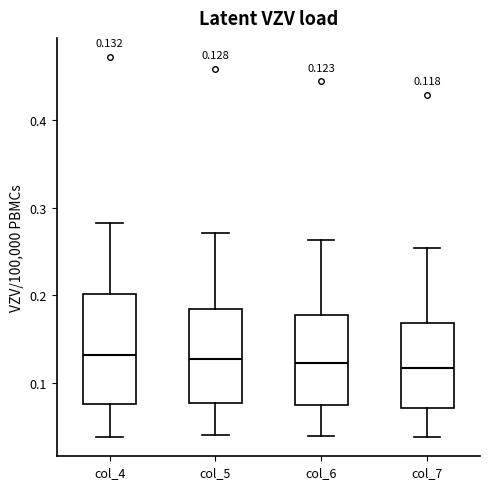

Comparing the boxes themselves (not the whiskers), which one is the tallest?

col_4